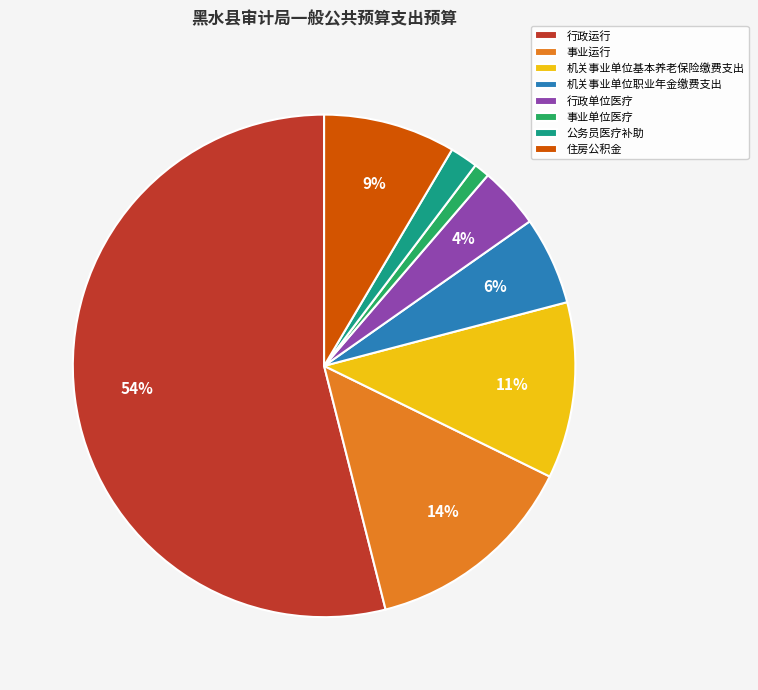

Which category has the smallest portion of the pie?

事业单位医疗